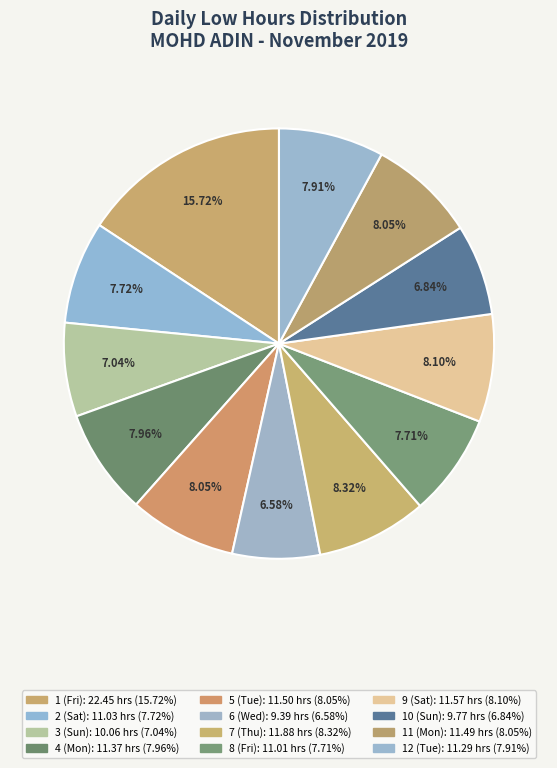

How many segments does this pie chart have?

12